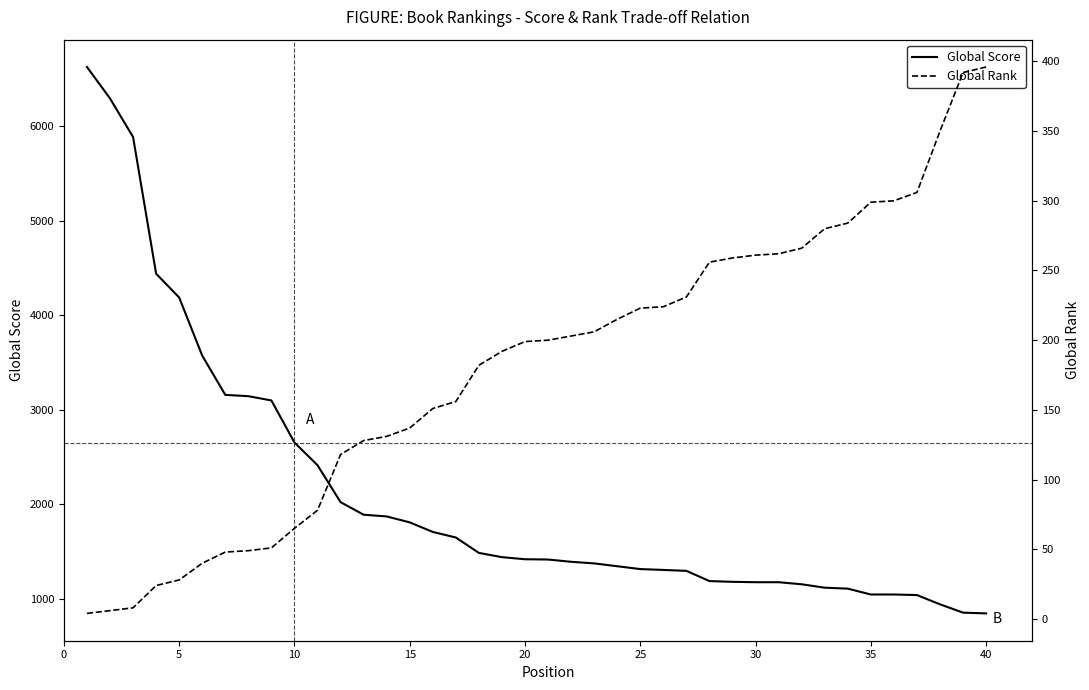

Reading left to right, extract all data points from this chart.

Global Score: 6628	6295	5887	4441	4189	3574	3159	3145	3100	2655	2415	2024	1891	1873	1810	1709	1650	1487	1442	1420	1417	1393	1376	1346	1316	1307	1297	1189	1181	1177	1177	1155	1119	1109	1047	1047	1041	943	855	847
Global Rank: 4	6	8	24	28	40	48	49	51	65	78	118	128	131	137	151	156	182	192	199	200	203	206	215	223	224	231	256	259	261	262	266	280	284	299	300	306	350	392	396